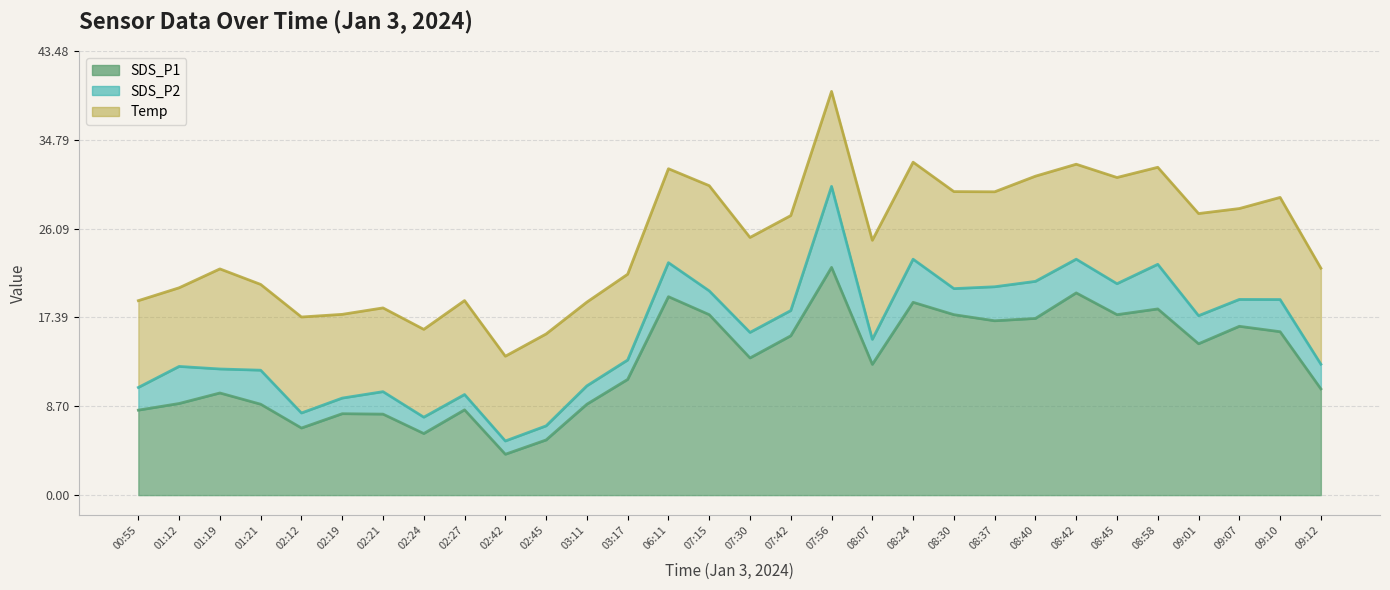

The value of SDS_P2 at 08:30 is 3.8. True or false?

False